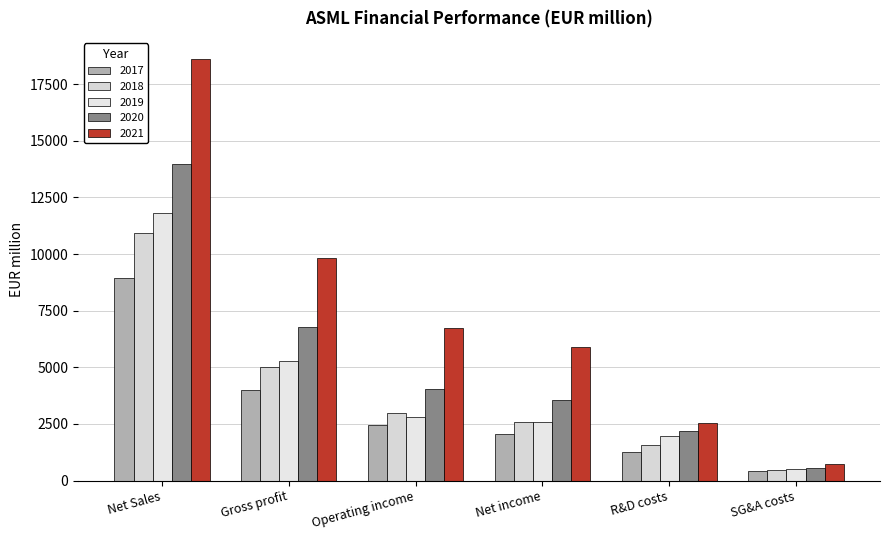

Which series has the largest range (max minus min)?

2021